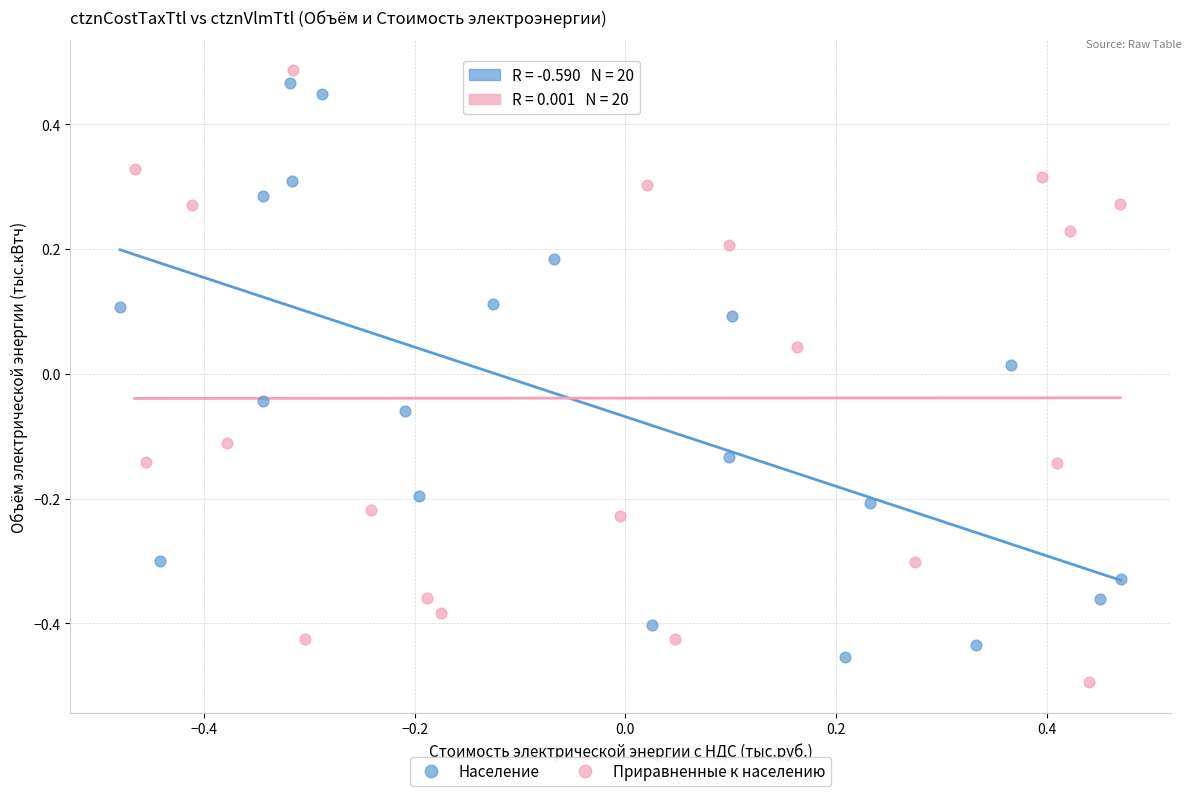

Which series reaches the maximum Y coordinate?

Приравненные к населению